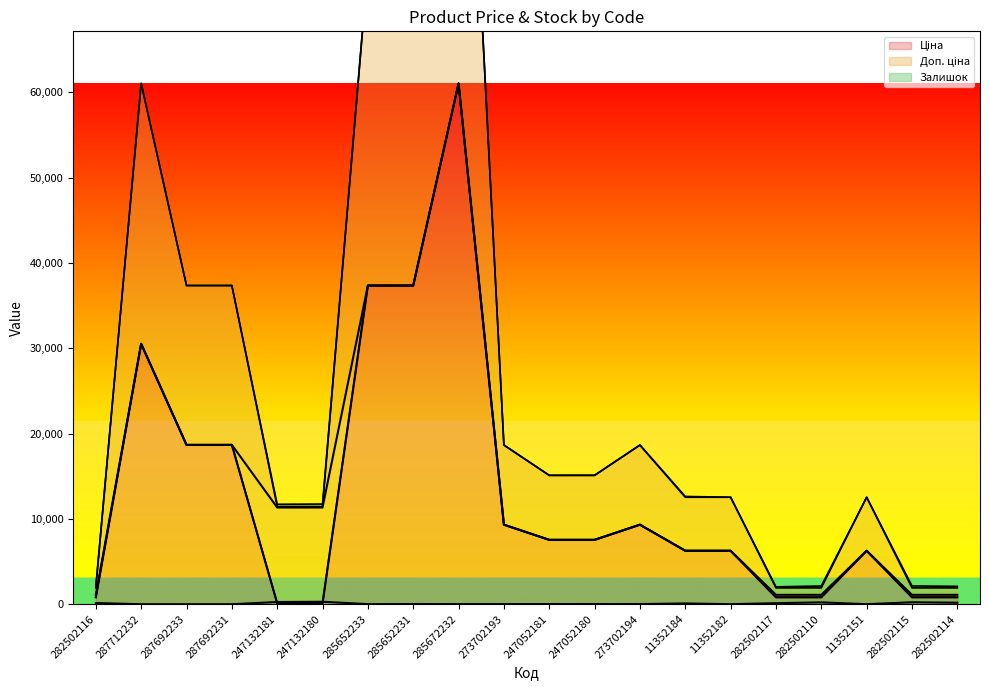

What are all the series names shown in the legend?

Ціна (line), Доп. ціна (line), Залишок (line)